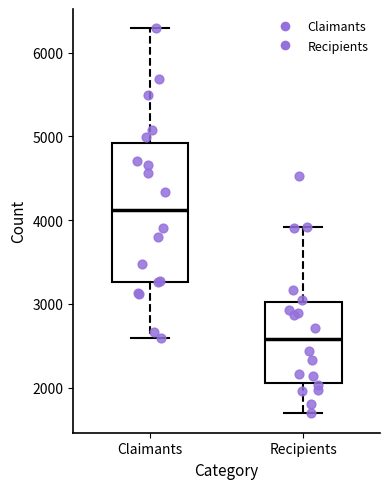

Reading left to right, read every box against the y-axis: the position of its median line, the range the box covers, and the ends of its whiskers. The values are not printed on the chart, so give them approximately, as read against the axis.

Claimants: median 4100, box 3300 to 4900, whiskers 2600 to 6300
Recipients: median 2600, box 2100 to 3000, whiskers 1700 to 3900